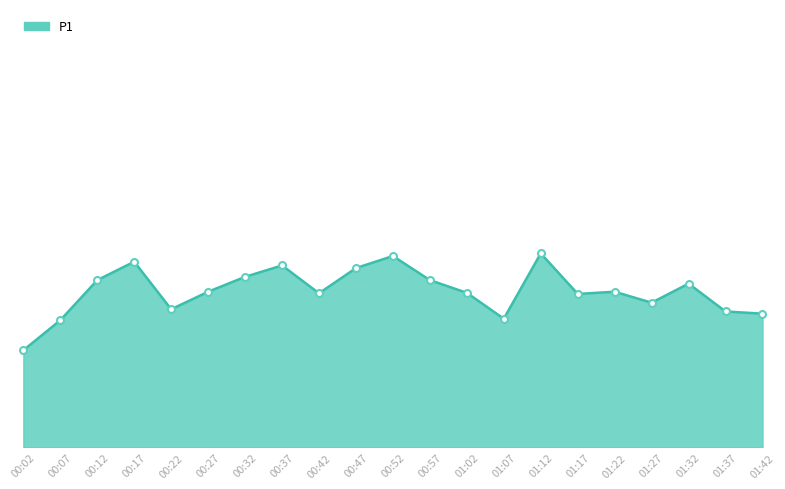

What position from the left is 01:42?

21